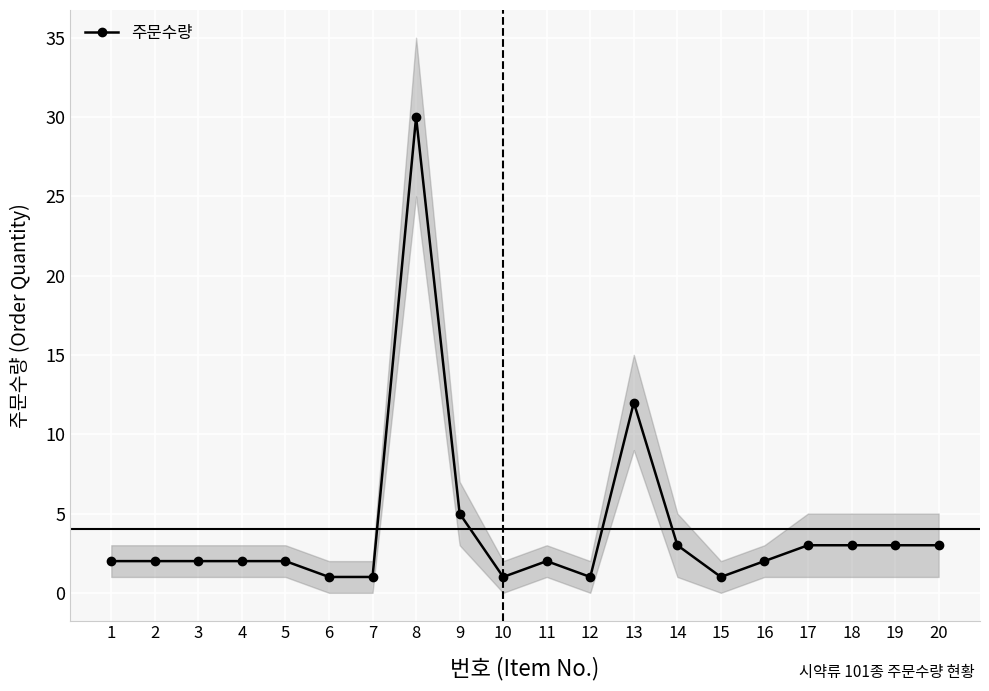

Rank the categories by value from lowest to highest.

6, 7, 10, 12, 15, 1, 2, 3, 4, 5, 11, 16, 14, 17, 18, 19, 20, 9, 13, 8